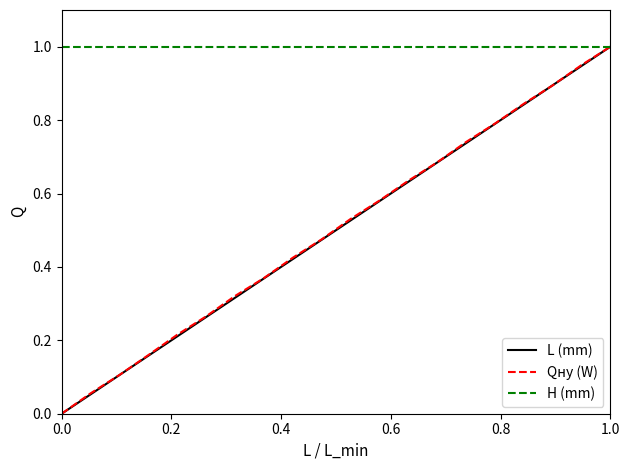

Count the number of data series in this chart.

3